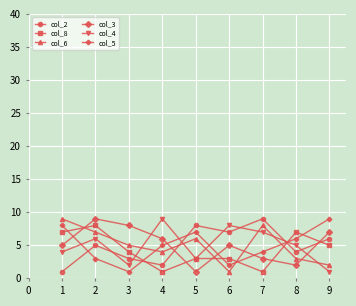

What is the value of the col_8 point at the 8th from the left?

7